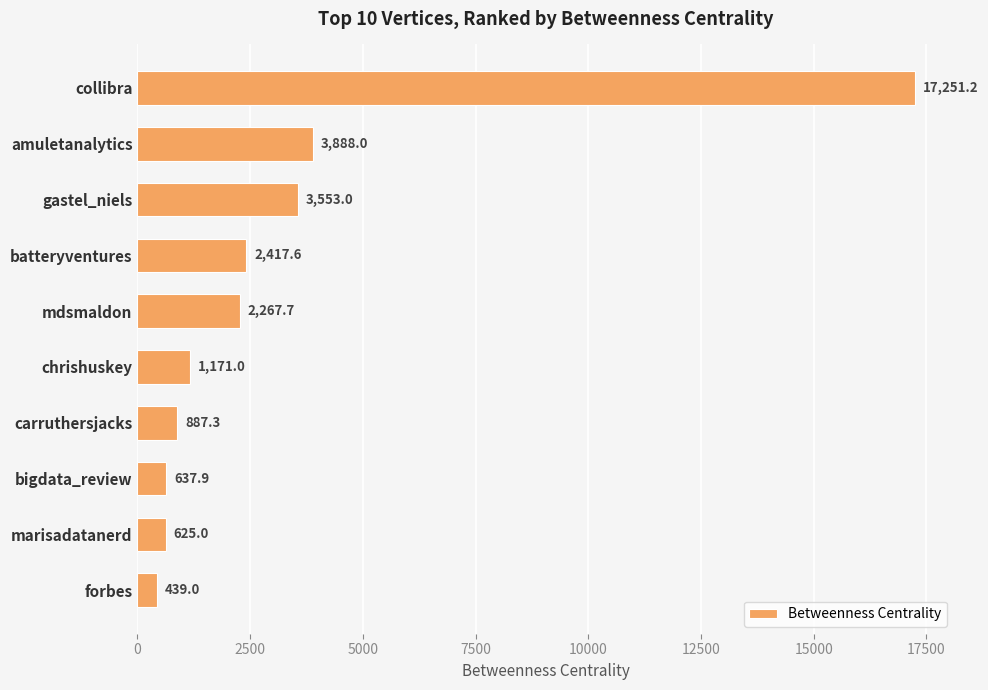

The chart shows a value of 874.3 at mdsmaldon. True or false?

False